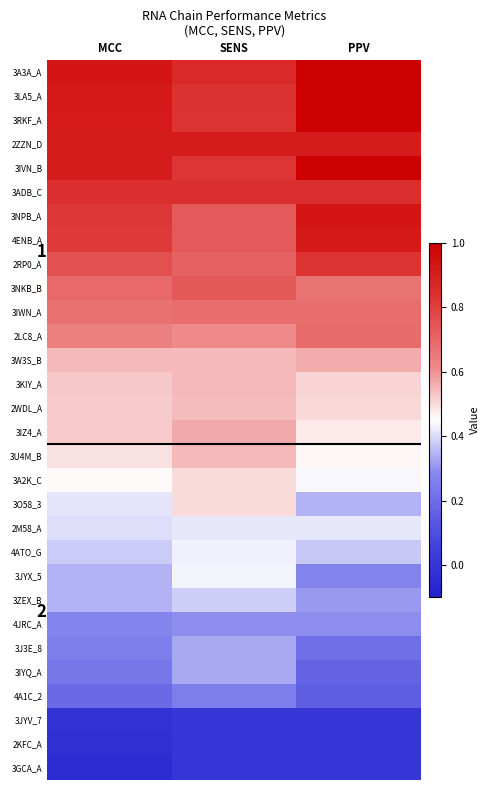

What is the spread (max minus min) of values at MCC?

1.0